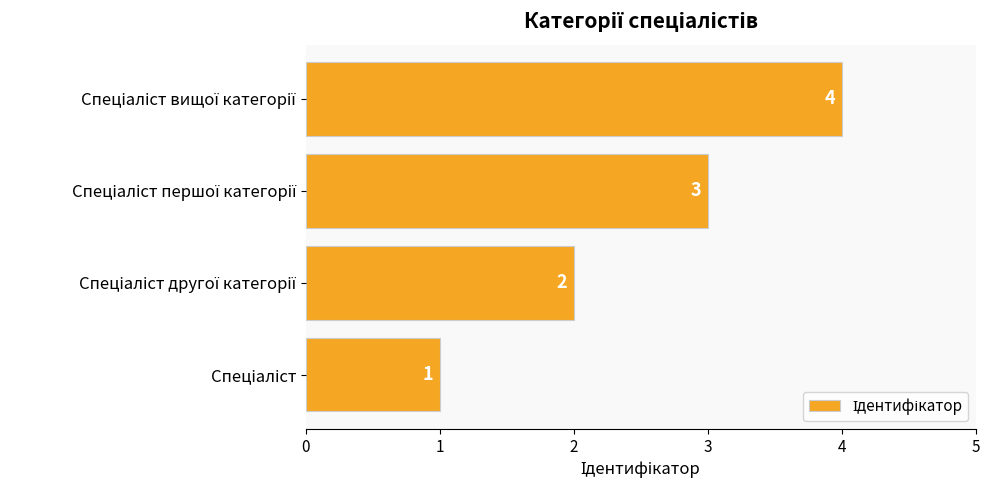

How many values are between 2 and 4?

3